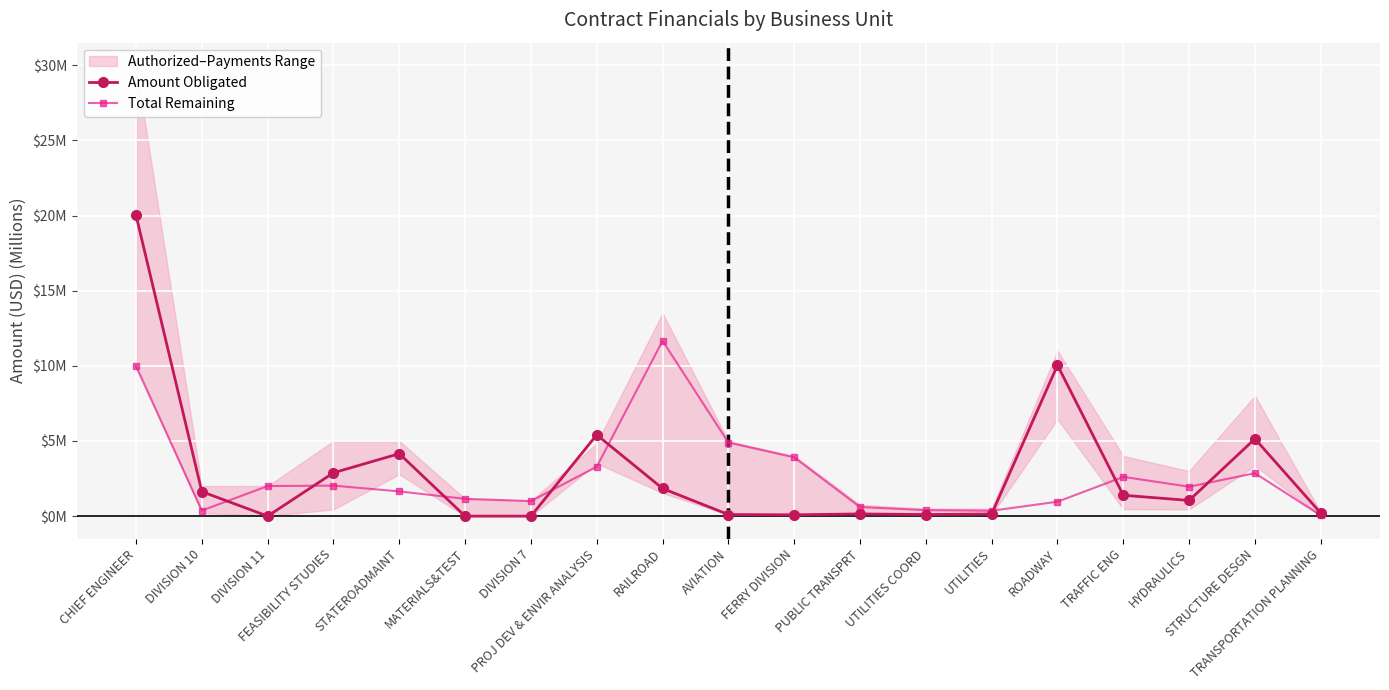

Is it true that Amount Obligated equals 5.1 at STRUCTURE DESGN?

True